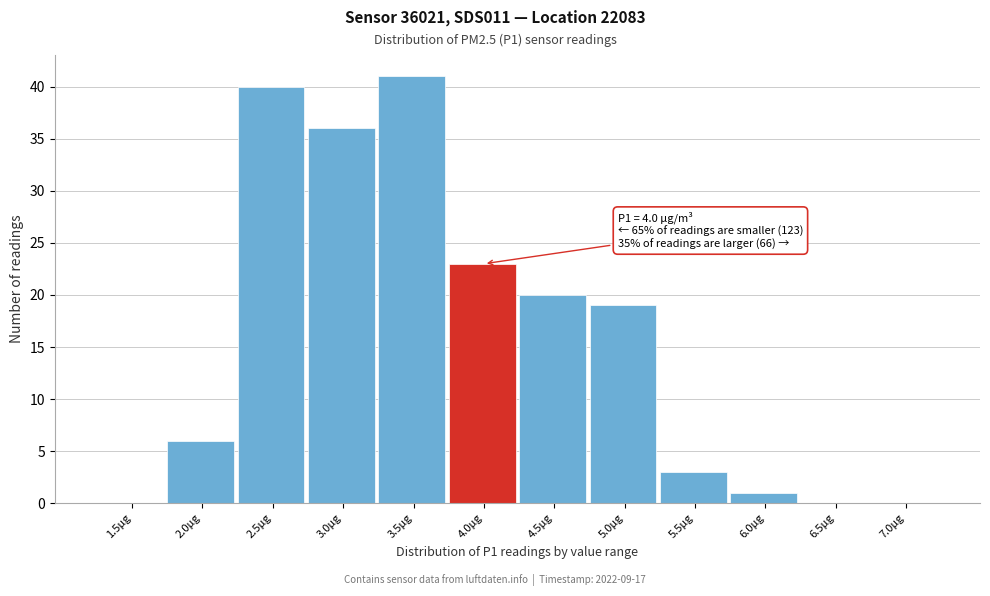

Reading left to right, transcribe all the data shown in this chart.

1.5µg=0	2.0µg=6	2.5µg=40	3.0µg=36	3.5µg=41	4.0µg=23	4.5µg=20	5.0µg=19	5.5µg=3	6.0µg=1	6.5µg=0	7.0µg=0